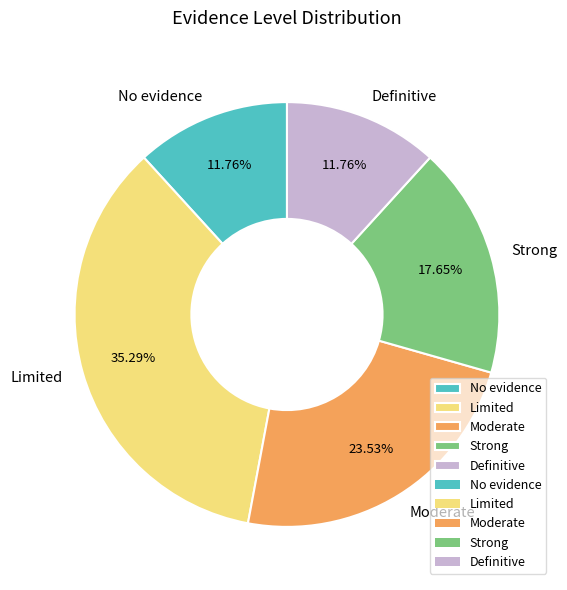

Count the number of slices in the pie.

5